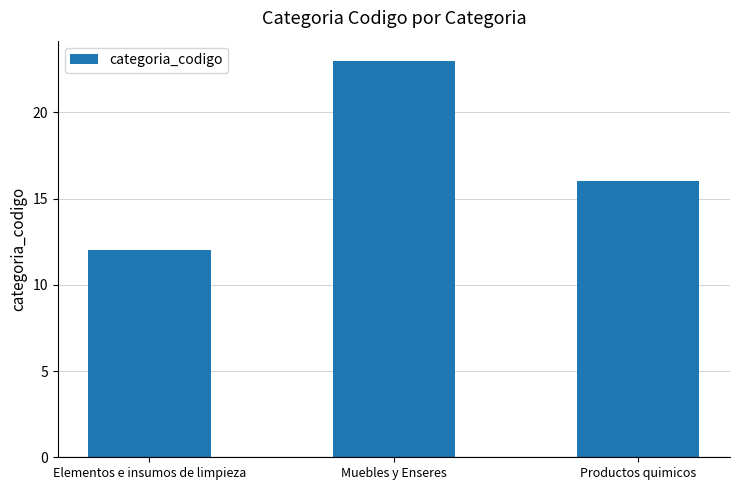

How many data points does each series have?

3